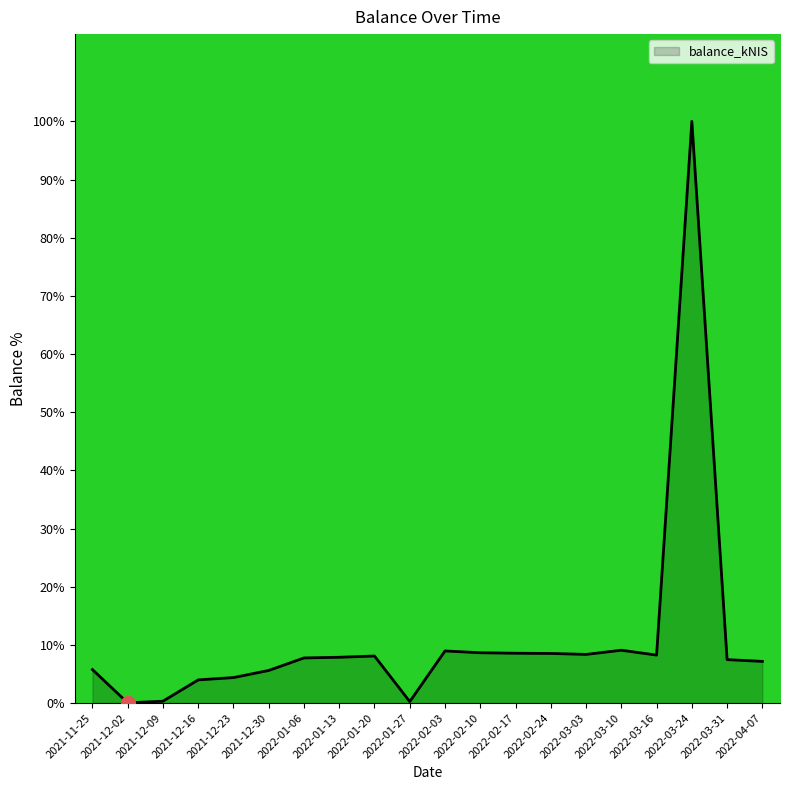

What is the change in value from 2021-11-25 to 2022-01-13?

+2.1